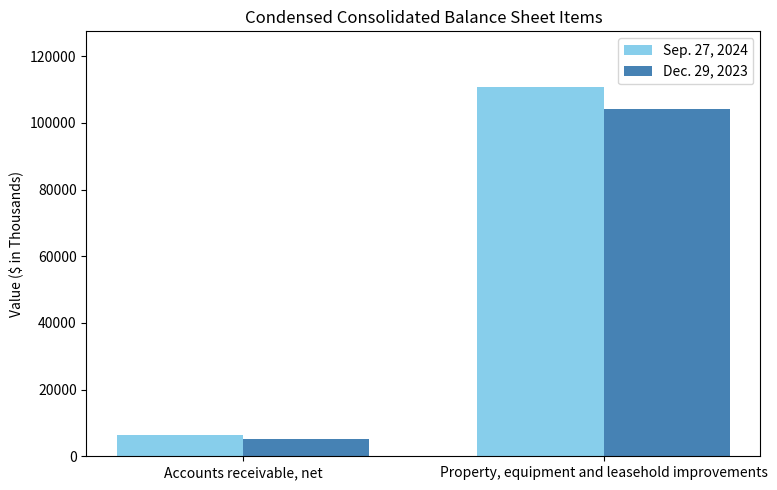

Which series has the largest total across all categories?

Sep. 27, 2024